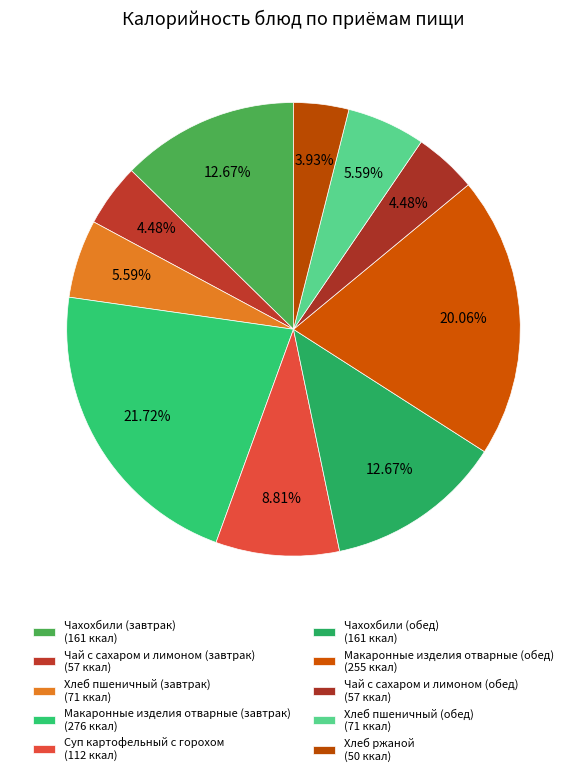

What is the ratio of the value at Хлеб ржаной to the value at Чай с сахаром и лимоном (завтрак)?

0.9